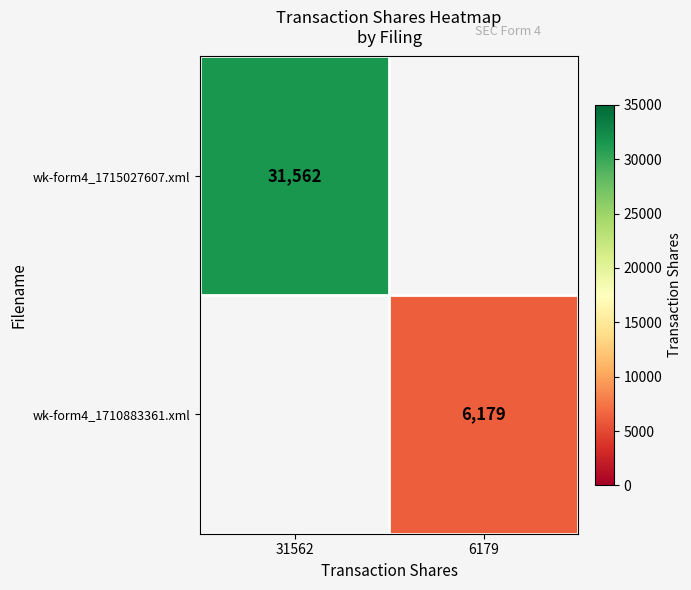

True or false: wk-form4_1715027607.xml has a value of 31562 at 31562.

True